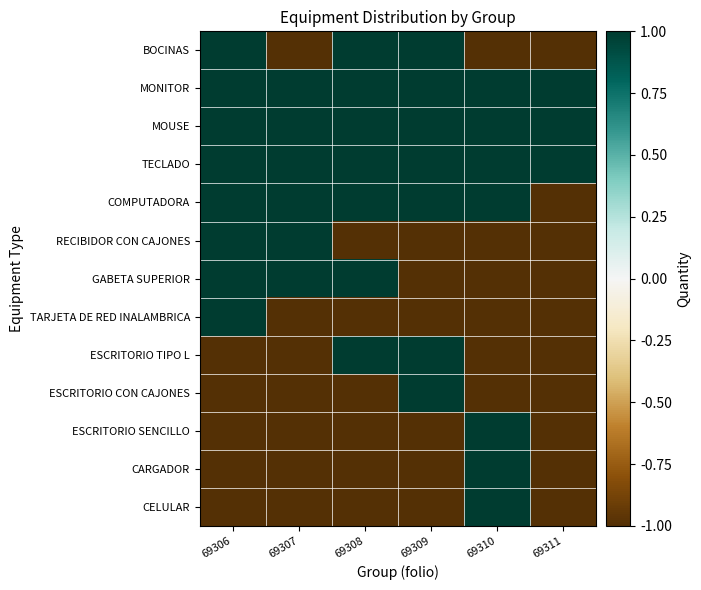

At which category is the sum across all series the highest?

69306